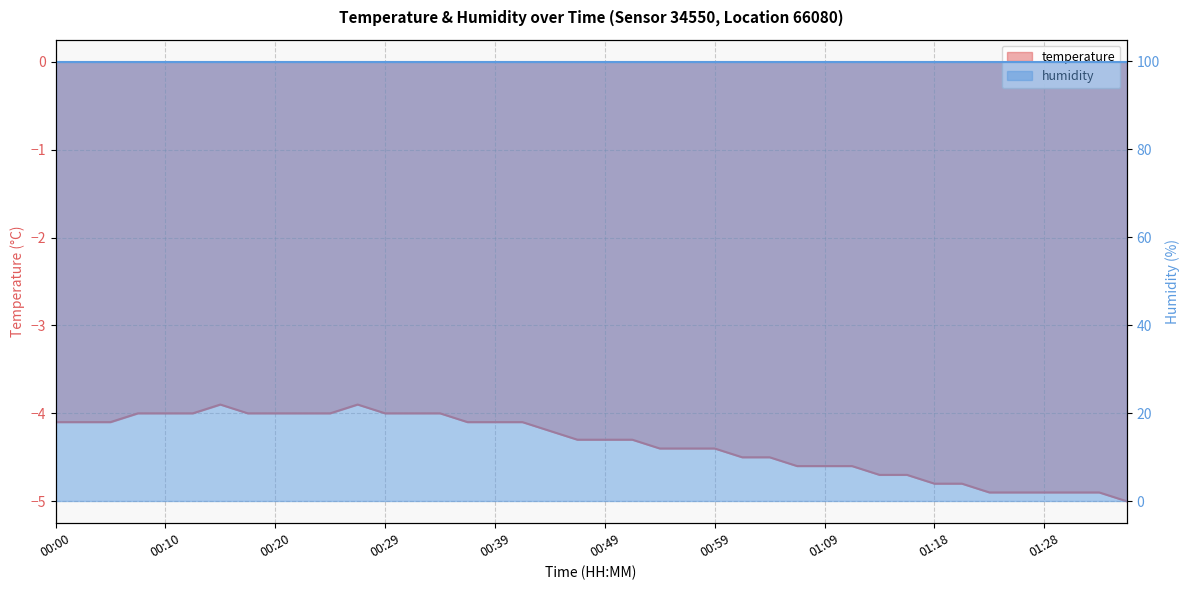

Which category has the lowest value across all series?

01:36